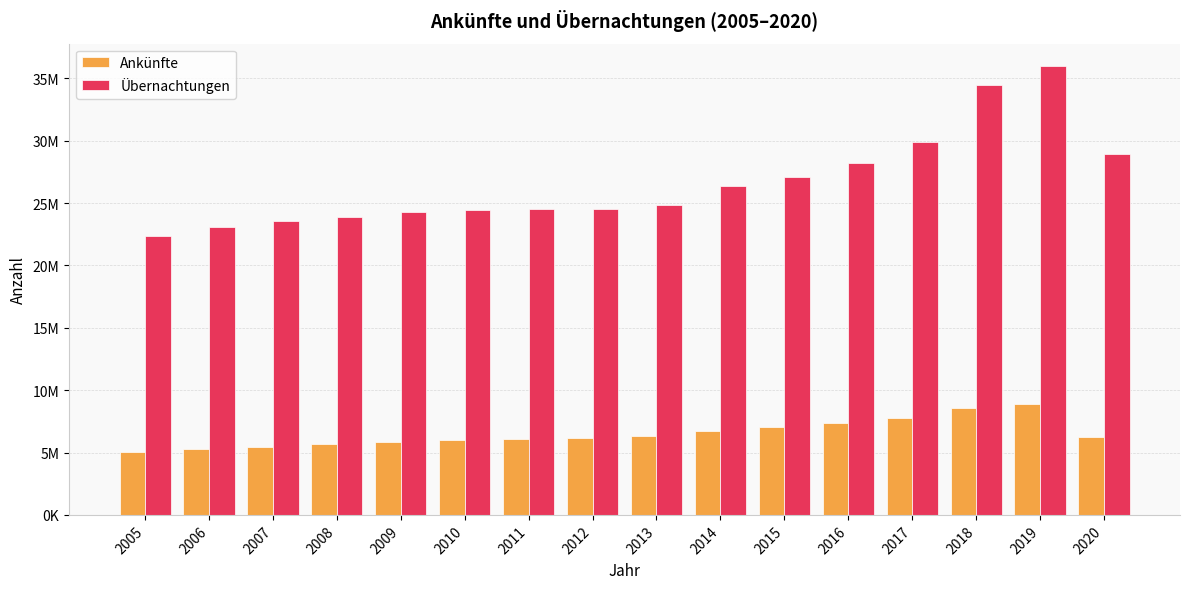

What is the value of the Ankünfte bar at the 1st from the left?

5057687